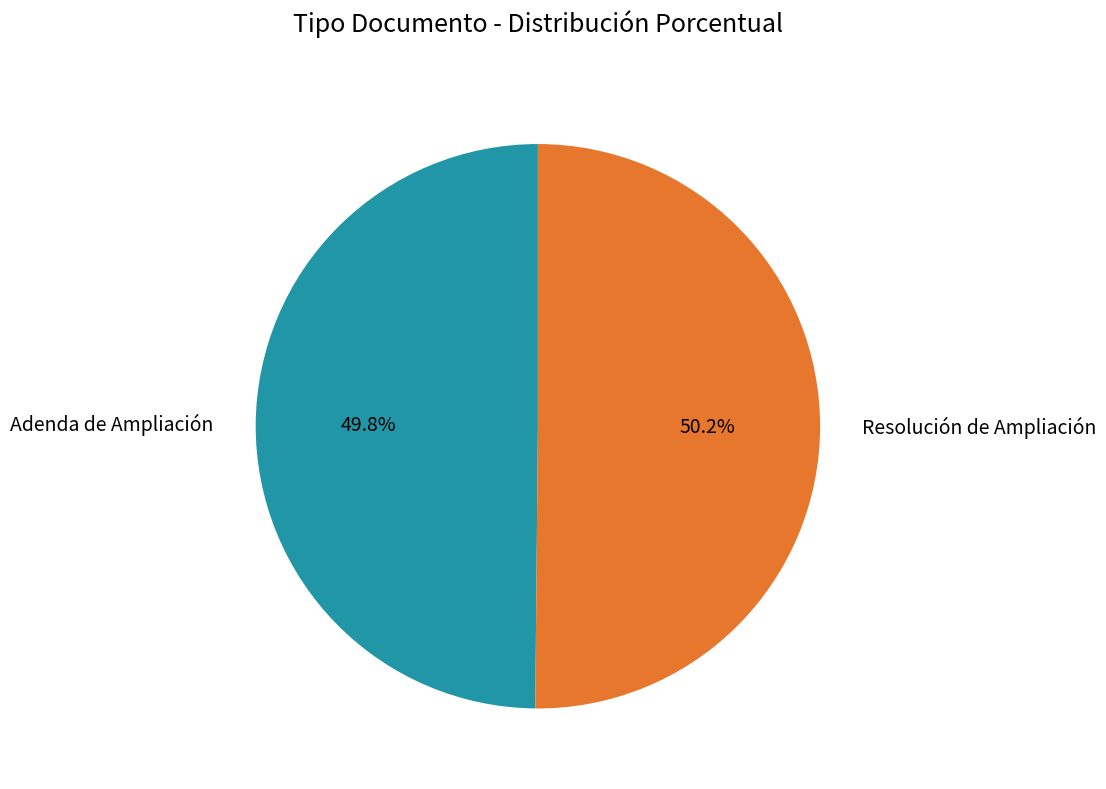

Is the sum of Resolución de Ampliación and Adenda de Ampliación greater than half?

Yes